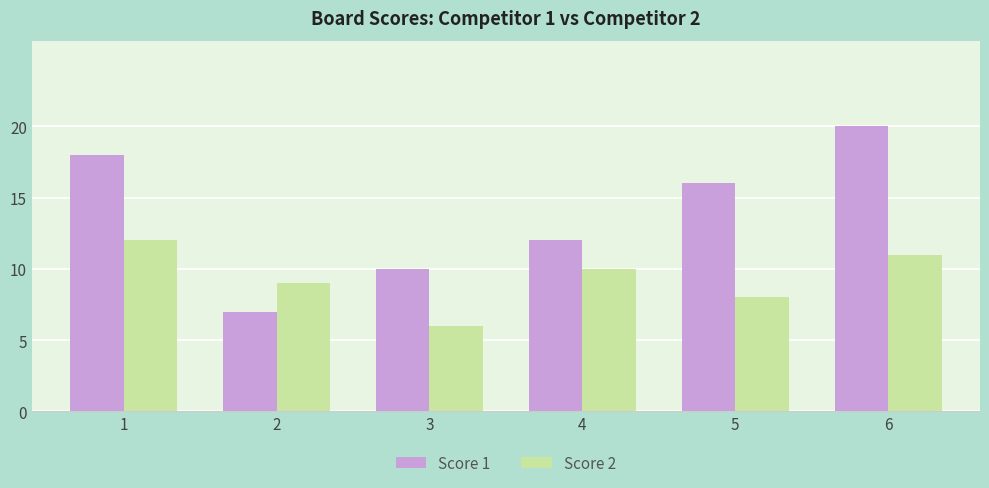

At which label does Score 1 first exceed 16?

1